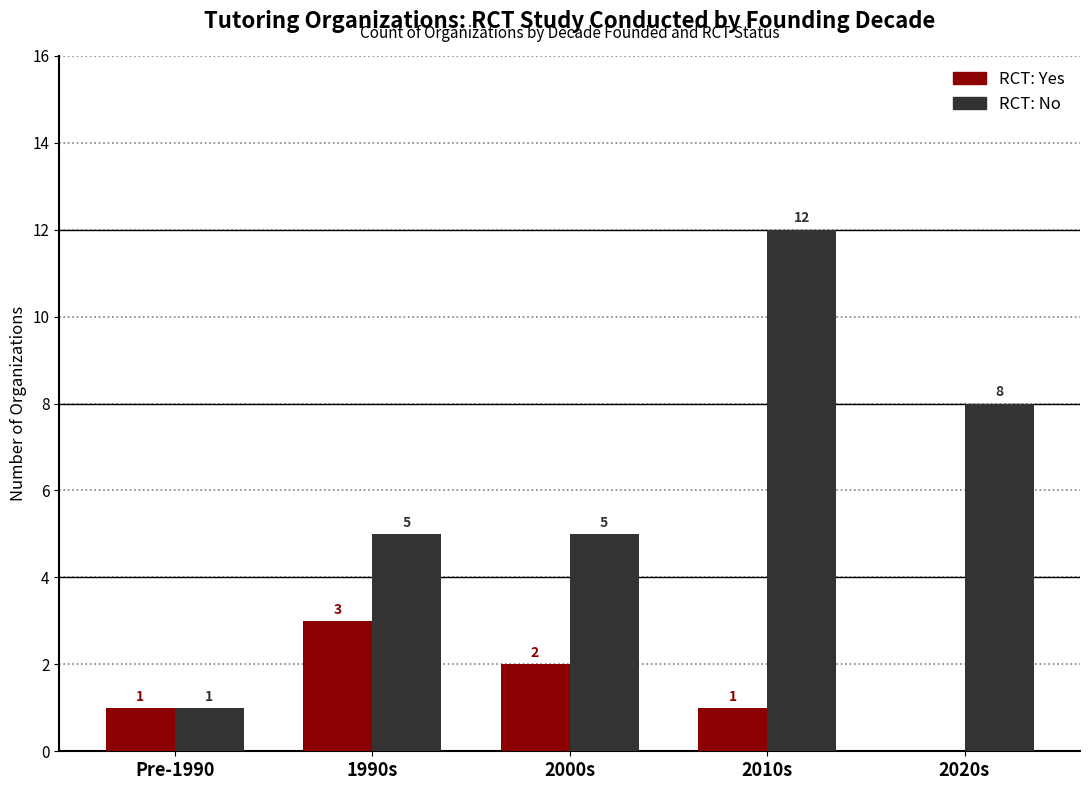

Reading right to left, extract all data points from this chart.

RCT: Yes: 0	1	2	3	1
RCT: No: 8	12	5	5	1